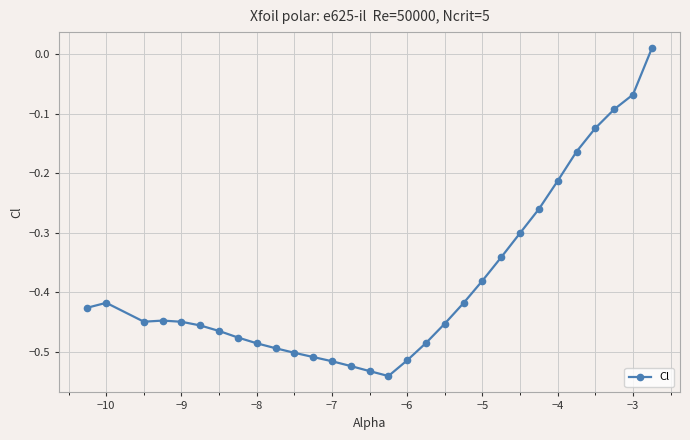

True or false: the data has more than 0 interior local peaks.

True